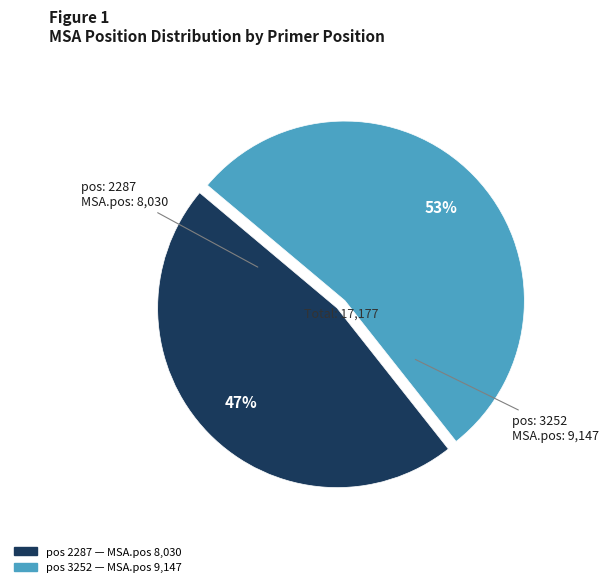

Count the number of slices in the pie.

2